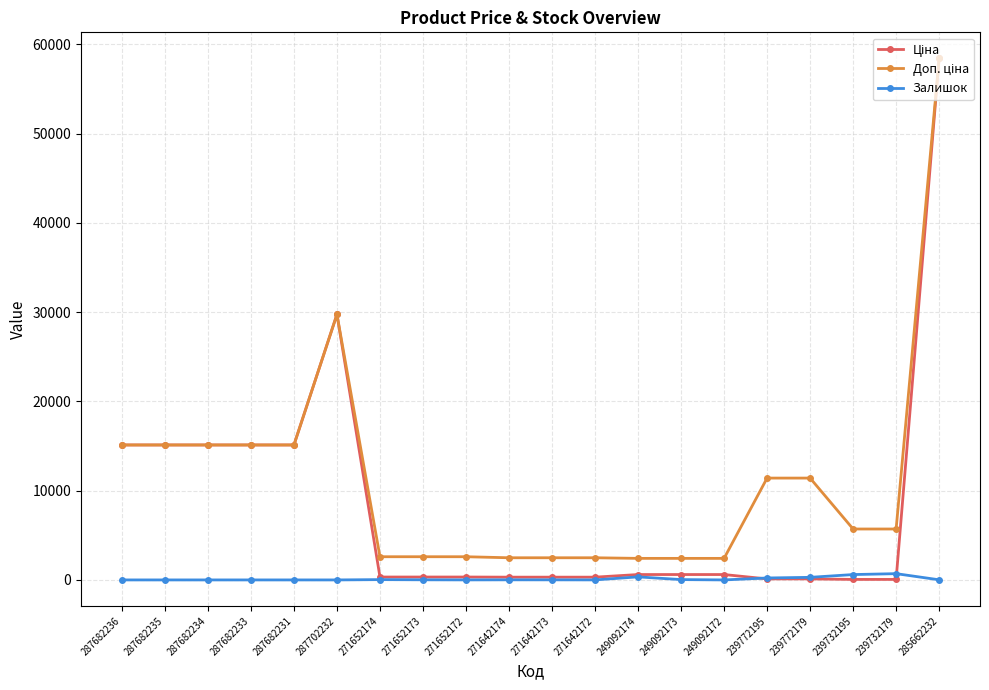

What is the difference between the highest and lowest values at 287682231?

15120.0